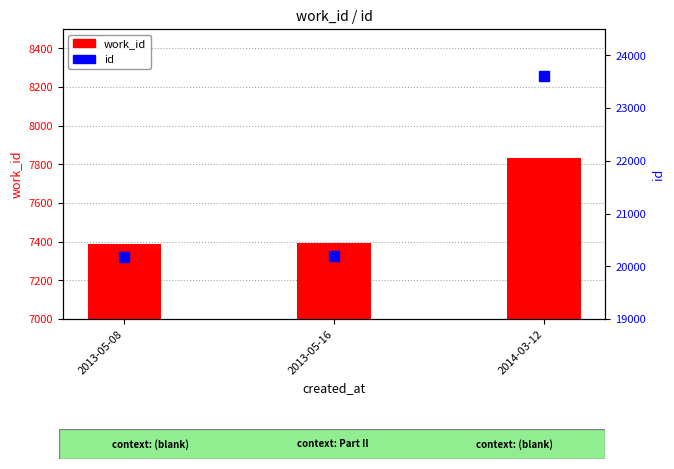

Does the chart contain stacked bars?

No